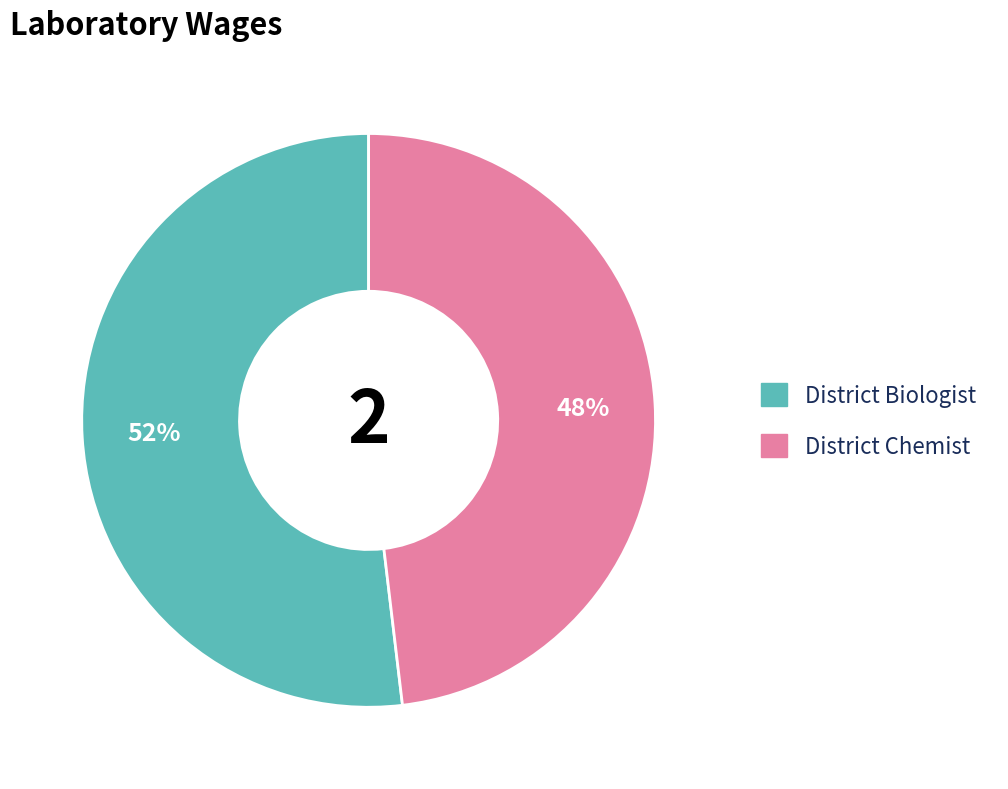

To the nearest percent, what is the difference between the largest and smallest slice percentages?

4%